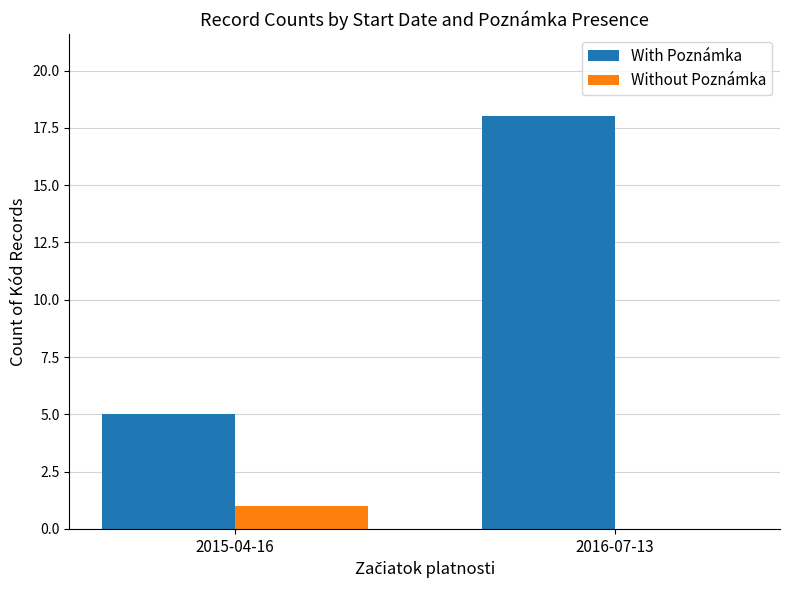

At which category does the chart reach its peak across all series?

2016-07-13